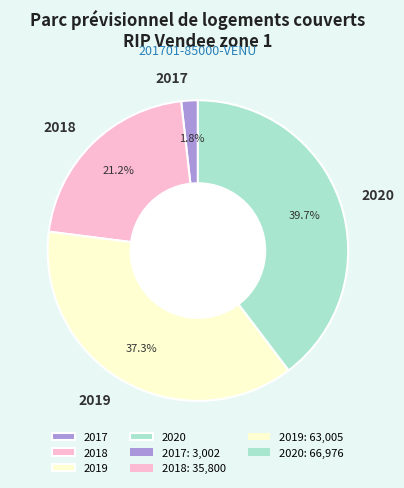

Which category has the biggest portion of the pie?

2020